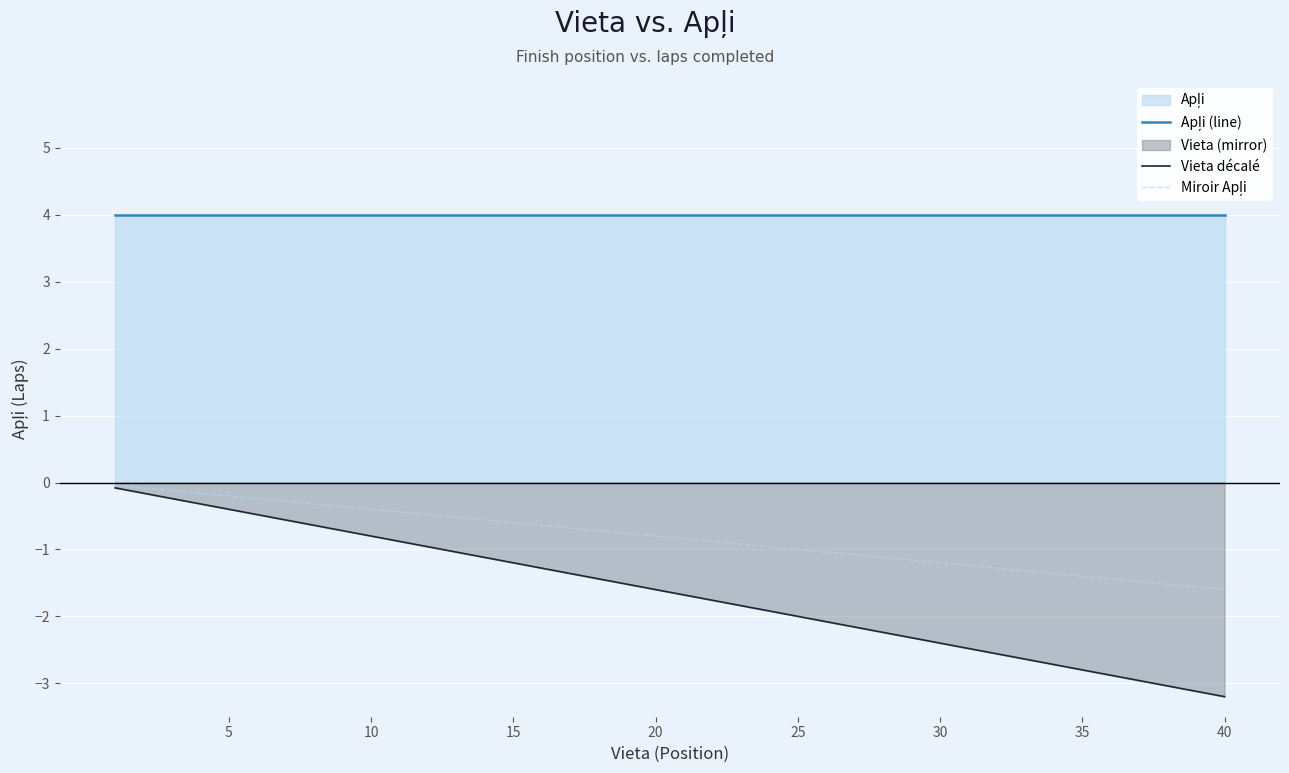

Reading right to left, extract all data points from this chart.

Apļi (line): 4.0	4.0	4.0	4.0	4.0	4.0	4.0	4.0	4.0	4.0	4.0	4.0	4.0	4.0	4.0	4.0	4.0	4.0	4.0	4.0	4.0	4.0	4.0	4.0	4.0	4.0	4.0	4.0	4.0	4.0	4.0	4.0	4.0	4.0	4.0	4.0	4.0	4.0	4.0	4.0
Vieta décalé: -3.2	-3.1	-3.0	-3.0	-2.9	-2.8	-2.7	-2.6	-2.6	-2.5	-2.4	-2.3	-2.2	-2.2	-2.1	-2.0	-1.9	-1.8	-1.8	-1.7	-1.6	-1.5	-1.4	-1.4	-1.3	-1.2	-1.1	-1.0	-1.0	-0.9	-0.8	-0.7	-0.6	-0.6	-0.5	-0.4	-0.3	-0.2	-0.2	-0.1
Miroir Apļi: -1.6	-1.6	-1.5	-1.5	-1.4	-1.4	-1.4	-1.3	-1.3	-1.2	-1.2	-1.2	-1.1	-1.1	-1.0	-1.0	-1.0	-0.9	-0.9	-0.8	-0.8	-0.8	-0.7	-0.7	-0.6	-0.6	-0.6	-0.5	-0.5	-0.4	-0.4	-0.4	-0.3	-0.3	-0.2	-0.2	-0.2	-0.1	-0.1	-0.0